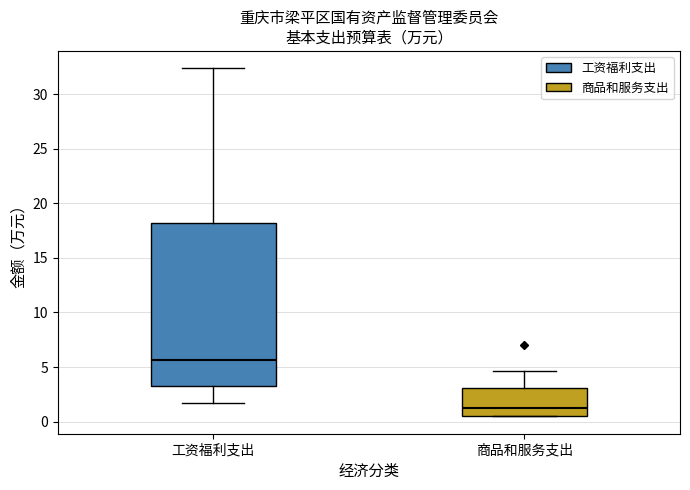

Reading left to right, transcribe this box plot: for each box, give where its median line is, the range the box spans, and where its two whiskers end, as read against the y-axis. The values are not printed on the chart, so give them approximately, as read against the axis.

工资福利支出: median 5.5, box 3.0 to 18.0, whiskers 1.5 to 32.5
商品和服务支出: median 1.5, box 0.5 to 3.0, whiskers 0.5 to 4.5